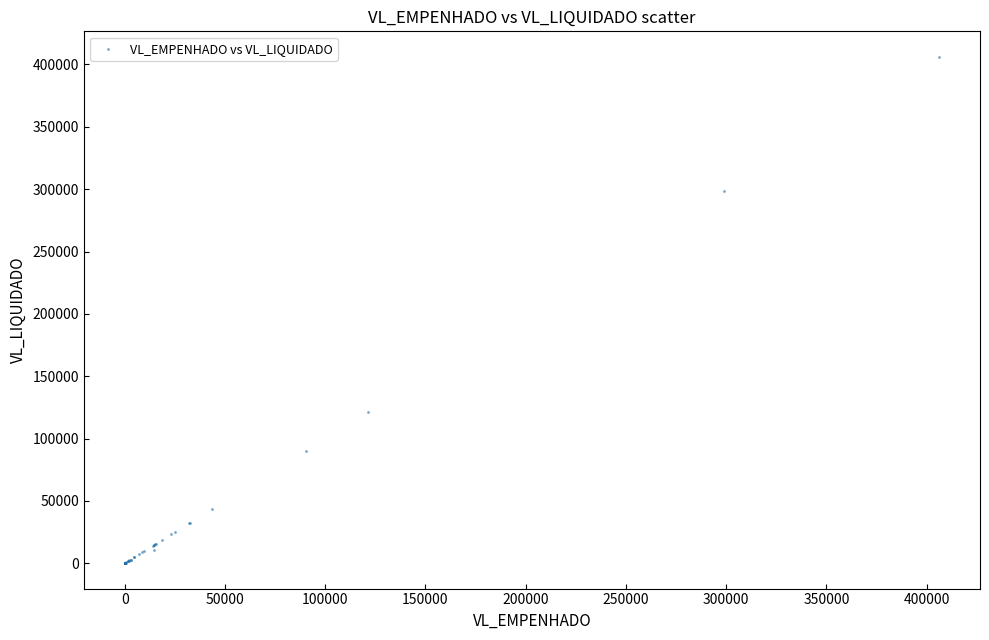

What Y value in the scatter plot is closest to 203137?

121414.8